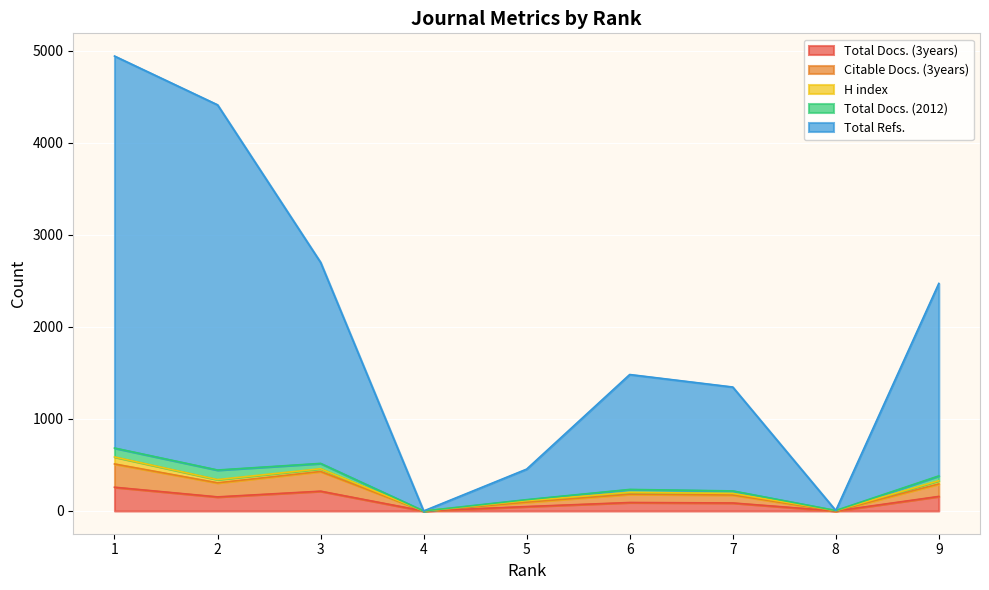

What is the greatest value displayed?

4944